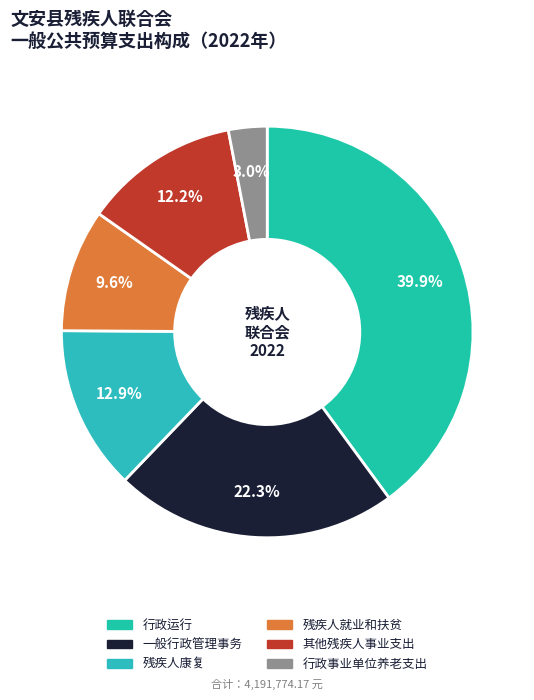

Between 行政运行 and 残疾人康复, which is larger?

行政运行